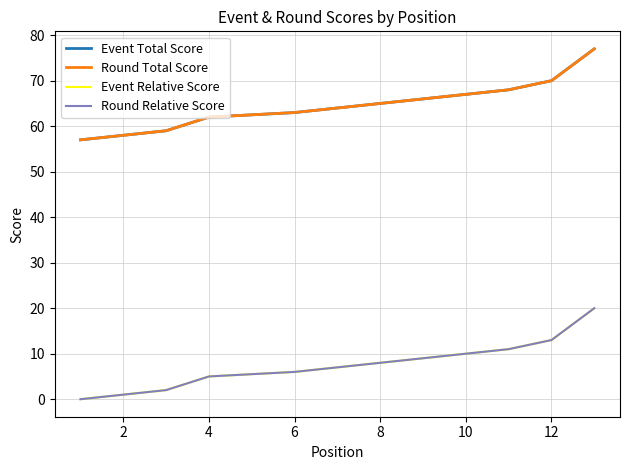

True or false: Round Total Score and Event Relative Score intersect in this chart.

False